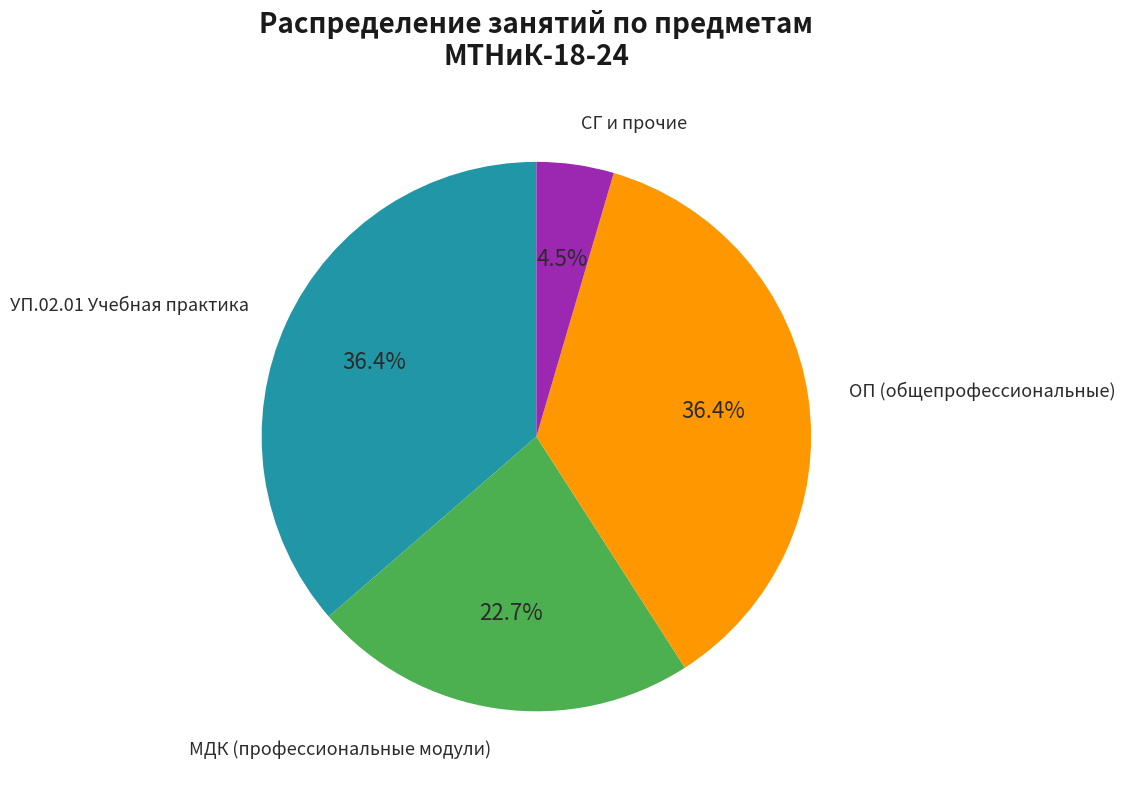

Does any single category account for the majority?

No